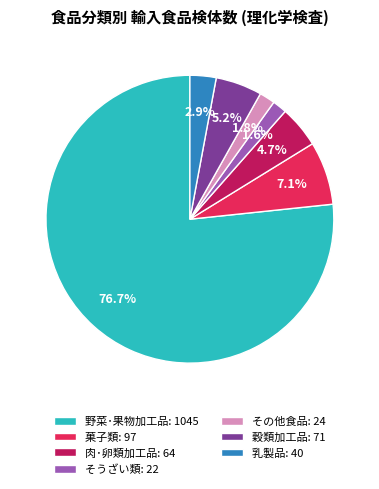

What portion of the pie excludes 肉･卵類加工品: 64?

95.3%